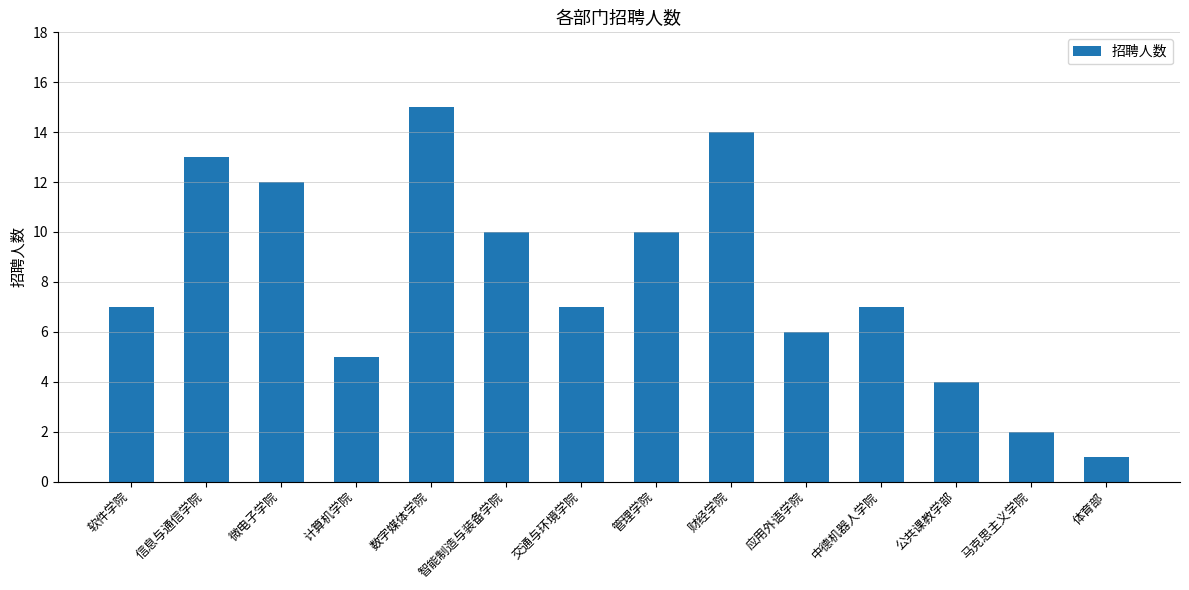

How many distinct data groups are displayed?

1